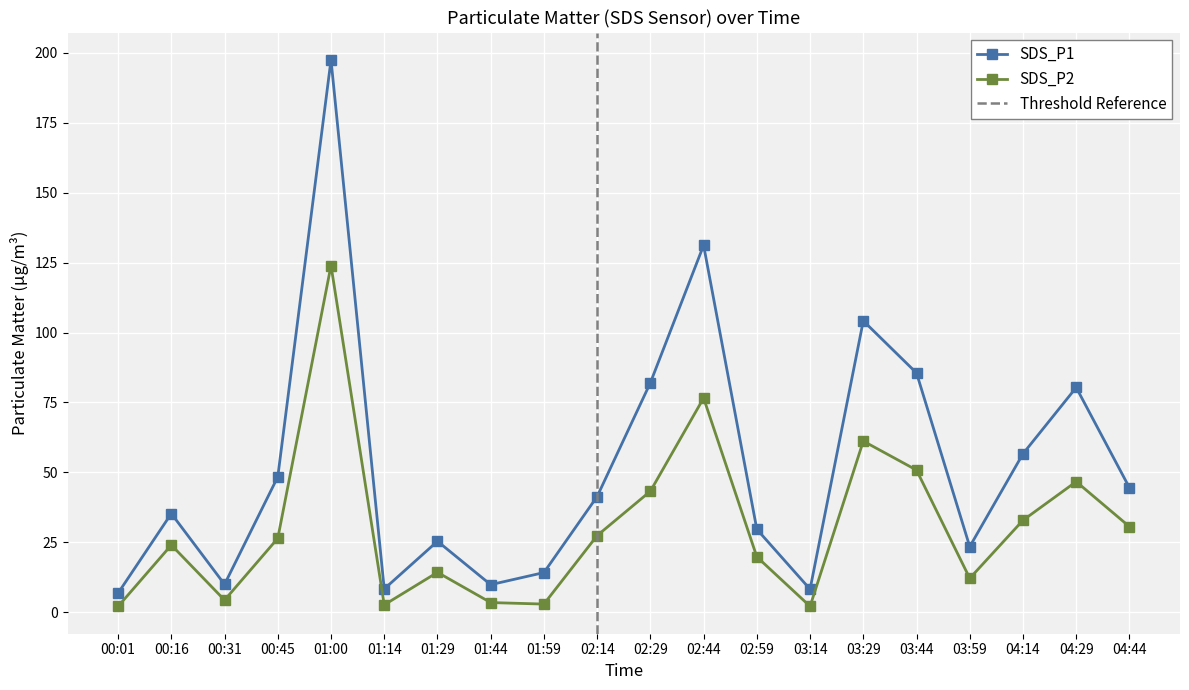

What is the lowest value of the SDS_P2 series?

2.0